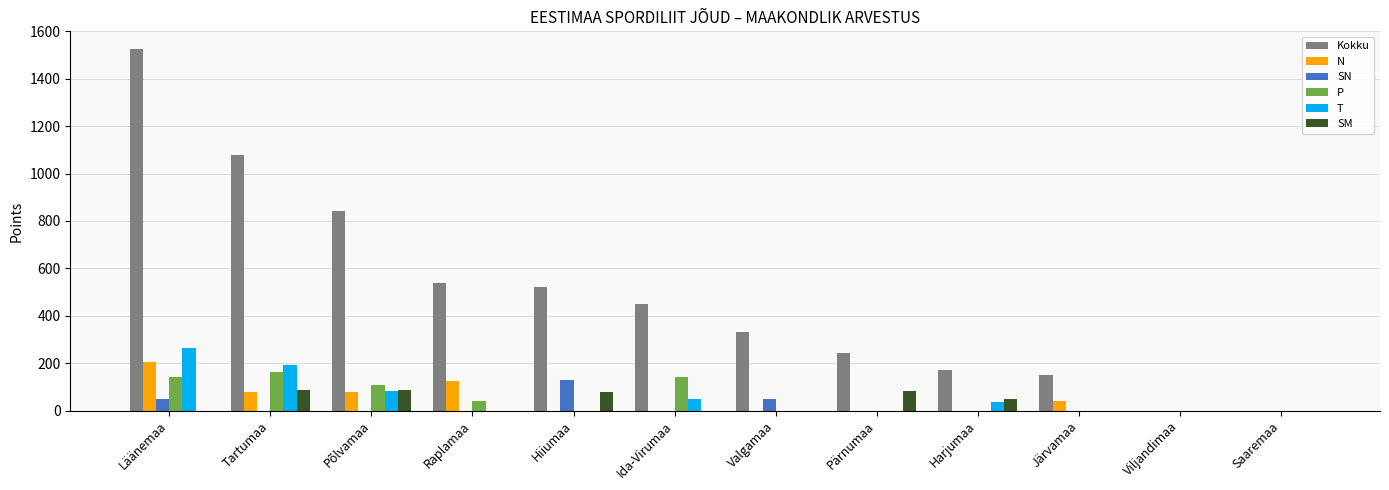

The T series shows 167 at Raplamaa. True or false?

False